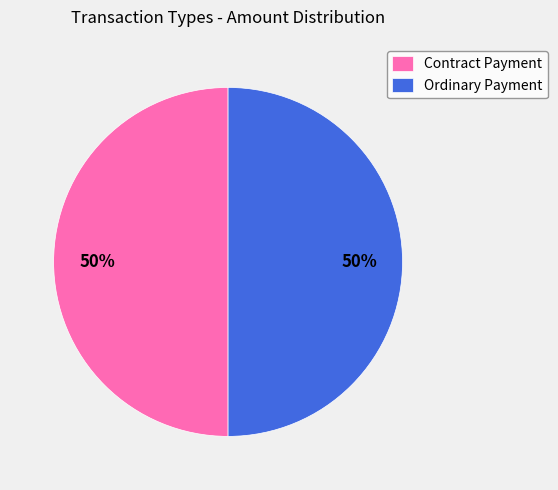

What is the ratio of the value at Contract Payment to the value at Ordinary Payment?

1.0